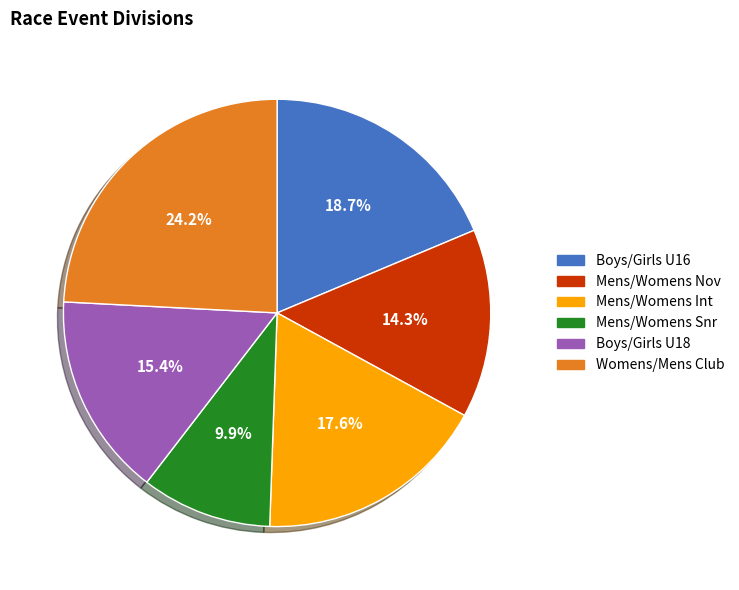

Combined, do Womens/Mens Club and Boys/Girls U18 account for over 50%?

No